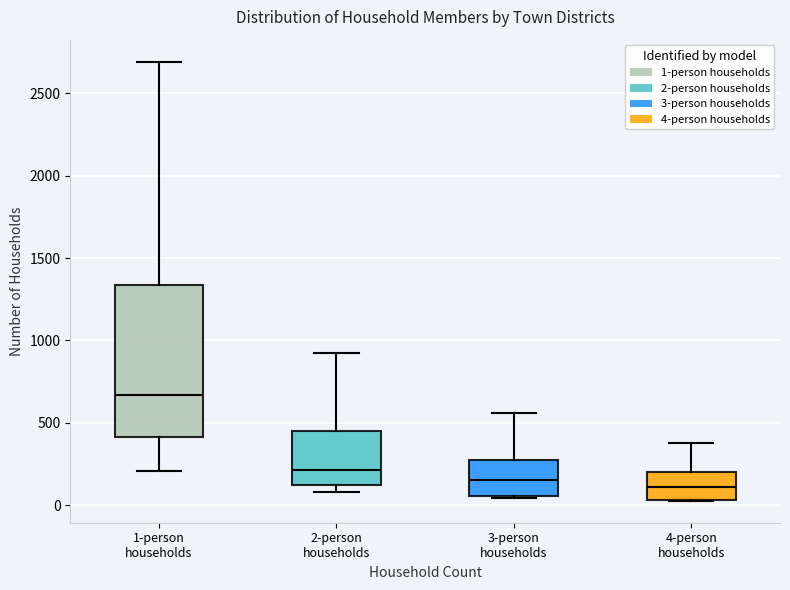

Reading left to right, read every box against the y-axis: the position of its median line, the range the box covers, and the ends of its whiskers. The values are not printed on the chart, so give them approximately, as read against the axis.

1-person households: median 650, box 400 to 1350, whiskers 200 to 2700
2-person households: median 200, box 100 to 450, whiskers 100 (just below the box's lower edge) to 950
3-person households: median 150, box 50 to 250, whiskers 50 (just below the box's lower edge) to 550
4-person households: median 100, box 50 to 200, whiskers 50 to 400